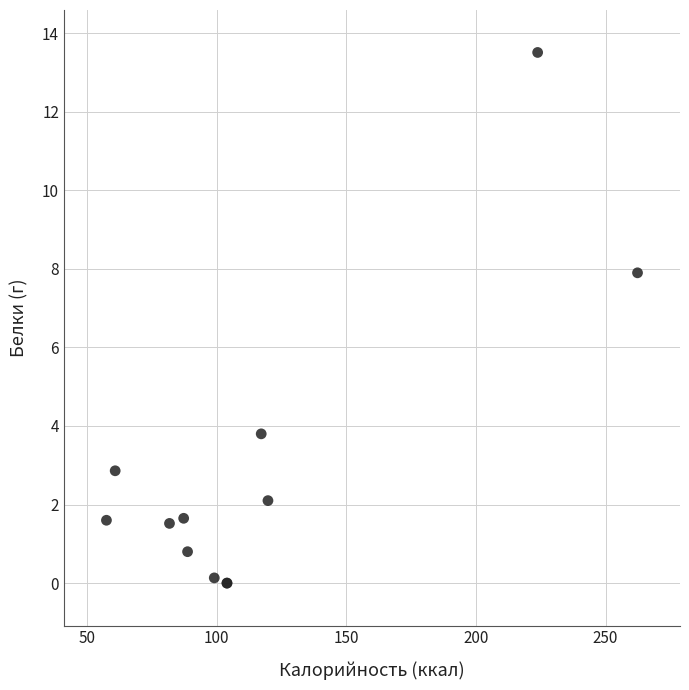

What Y value in the scatter plot is closest to 6?

7.9